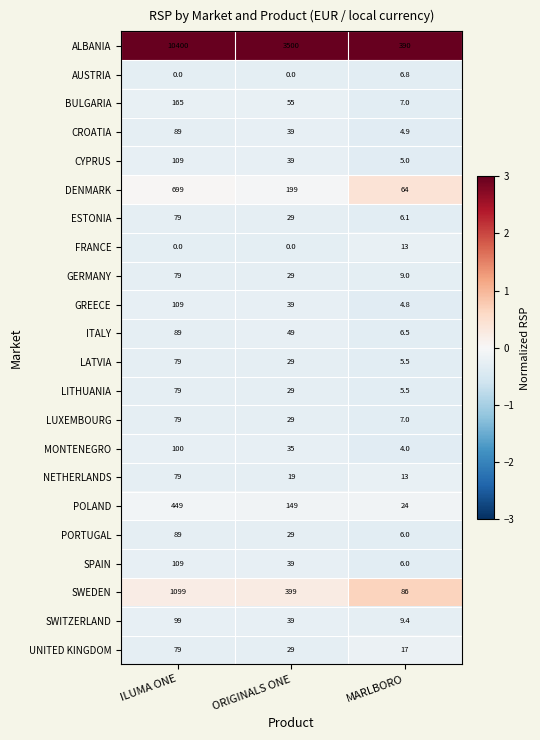

At which category does the chart reach its peak across all series?

ILUMA ONE